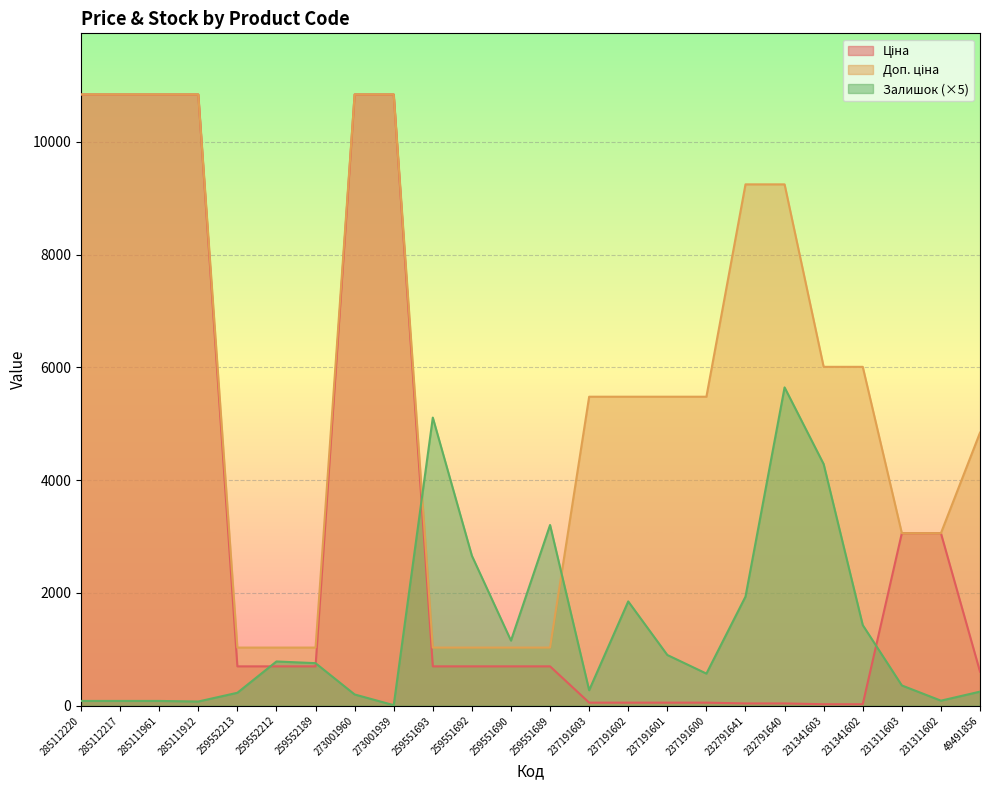

How many lines are shown in the chart?

3